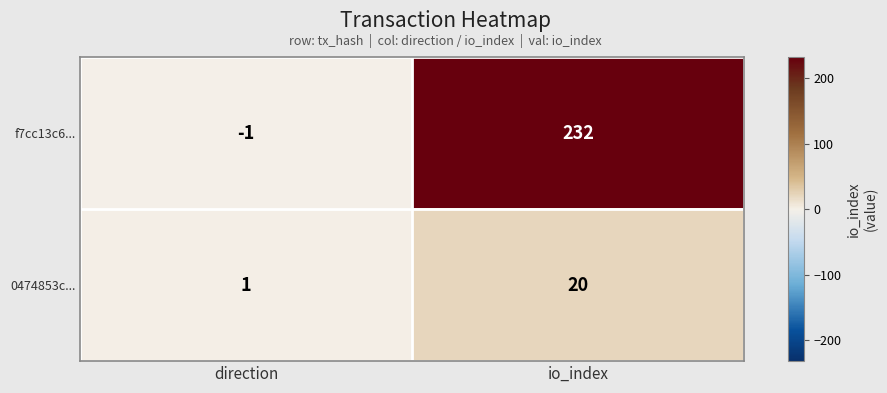

Rank the series at io_index from highest to lowest value.

f7cc13c6..., 0474853c...